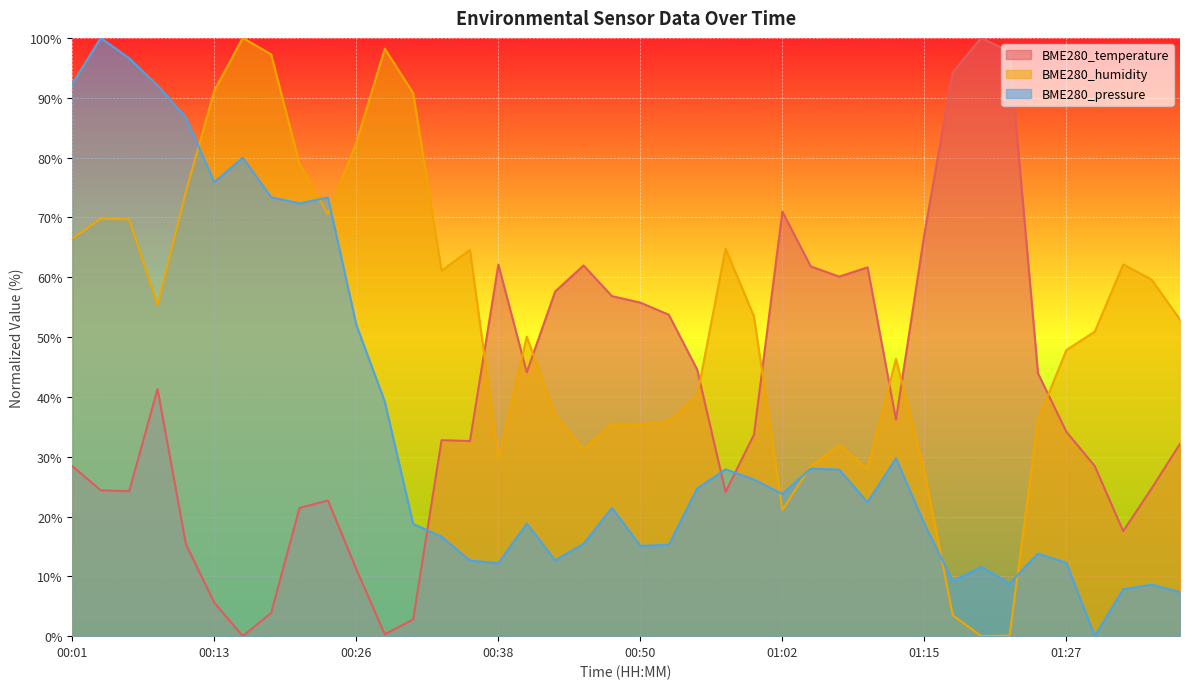

At 00:11, list the series in order from smallest to largest.

BME280_temperature, BME280_humidity, BME280_pressure